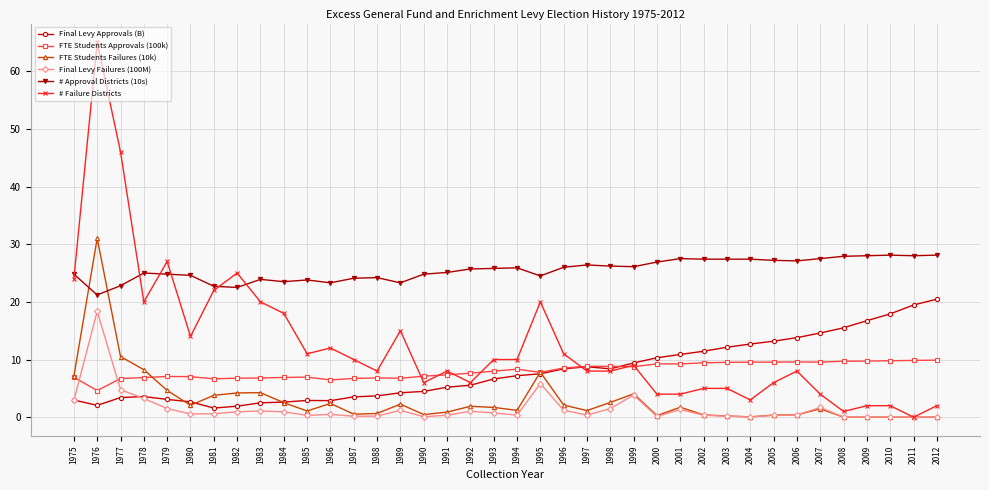

The FTE Students Approvals (100k) series shows 9.9 at 2012. True or false?

True